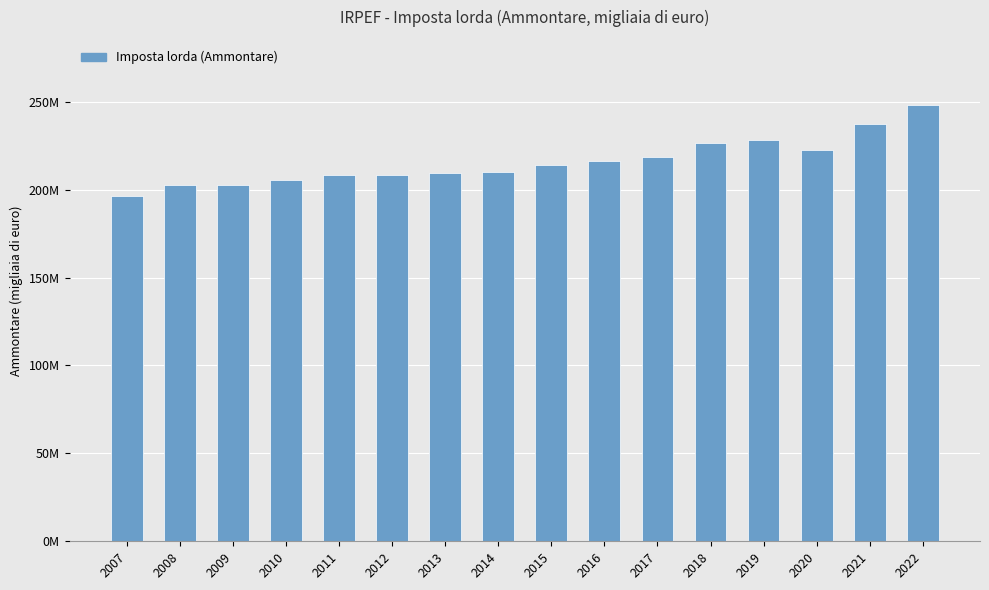

Reading right to left, extract all data points from this chart.

2022=247941280.0	2021=237560046.0	2020=222756700.0	2019=227981930.0	2018=226658853.0	2017=218651669.0	2016=216346644.0	2015=214152686.0	2014=210141840.0	2013=209525072.0	2012=208174884.9	2011=208215753.0	2010=205612575.6	2009=202615700.4	2008=202516530.7	2007=196368819.2